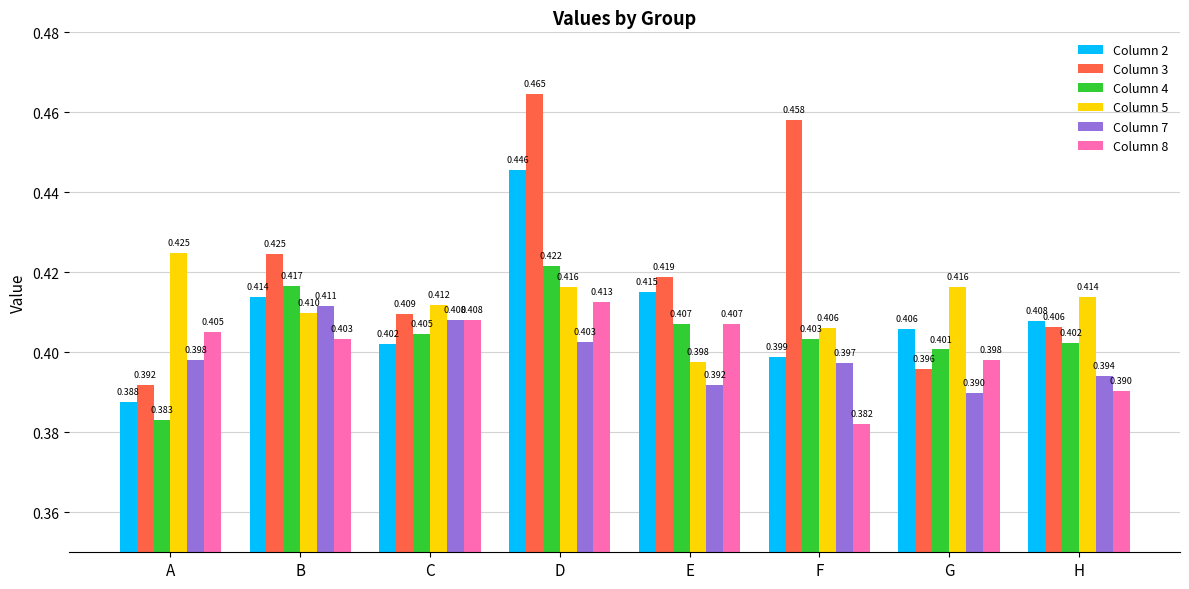

Which category has the lowest value across all series?

F